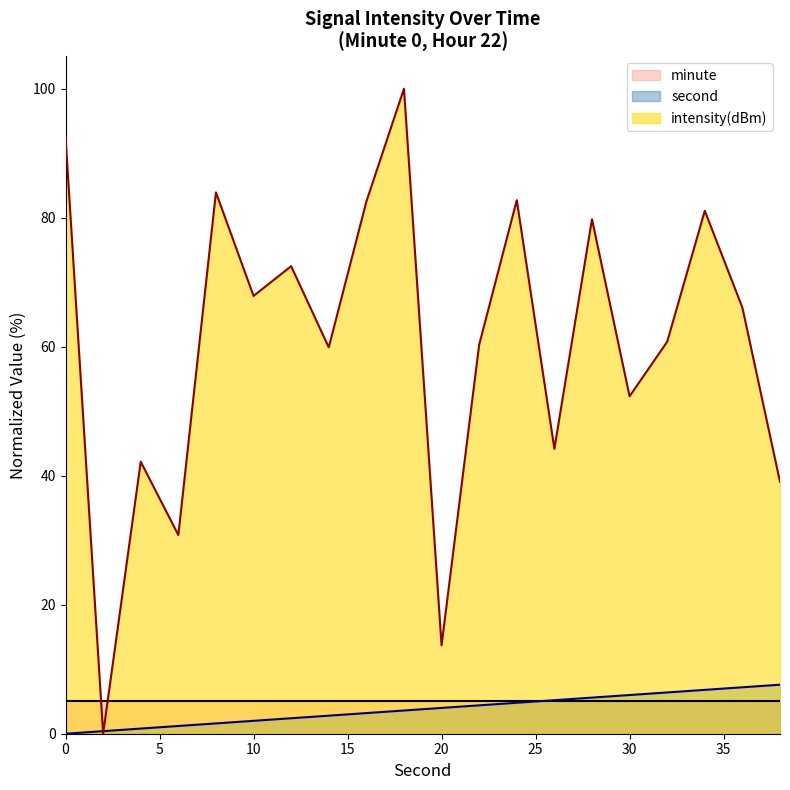

How many interior local peaks does the intensity(dBm) series have?

7